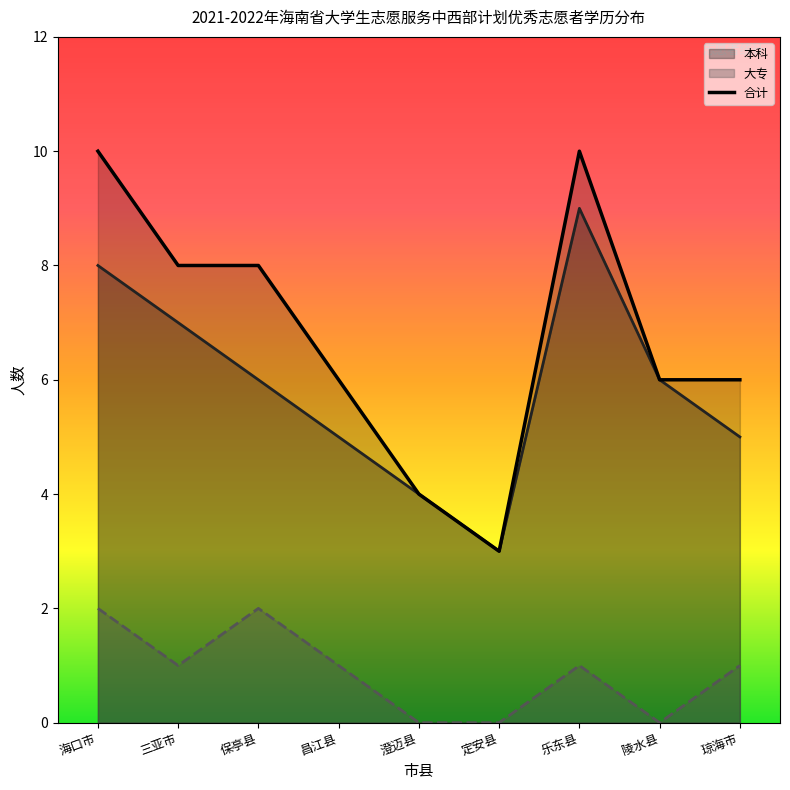

At which label is 本科 closest to 6?

保亭县